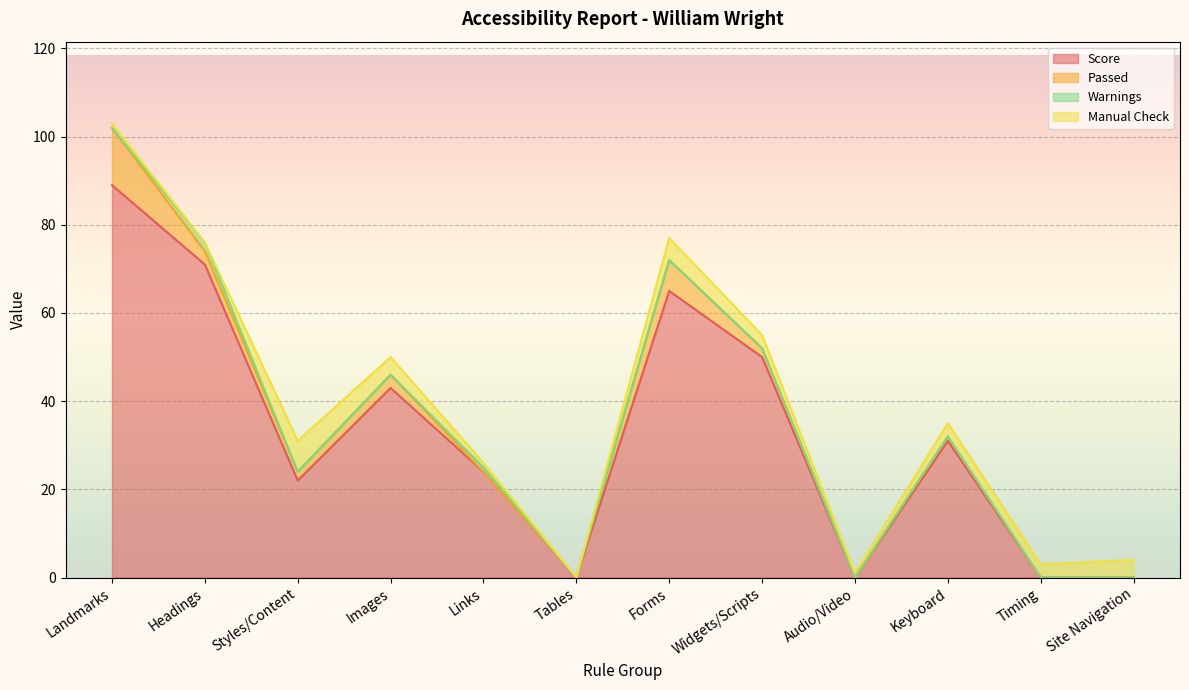

At which category does Manual Check reach its first local peak?

Styles/Content